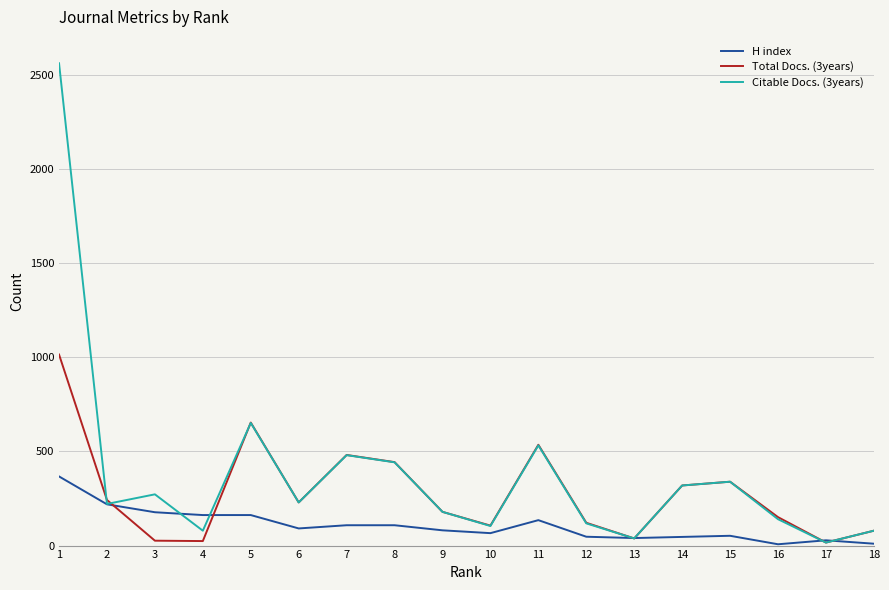

At which category does Citable Docs. (3years) reach its first local valley?

2